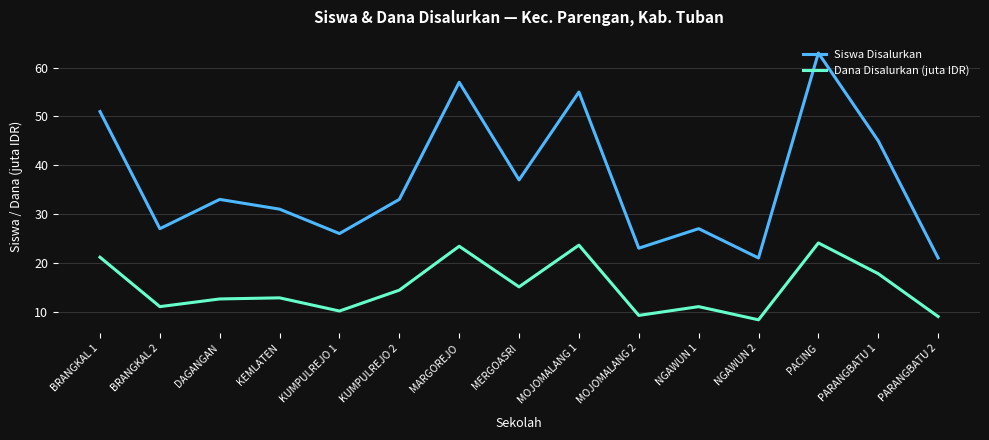

True or false: Siswa Disalurkan has a value of 31.0 at KEMLATEN.

True